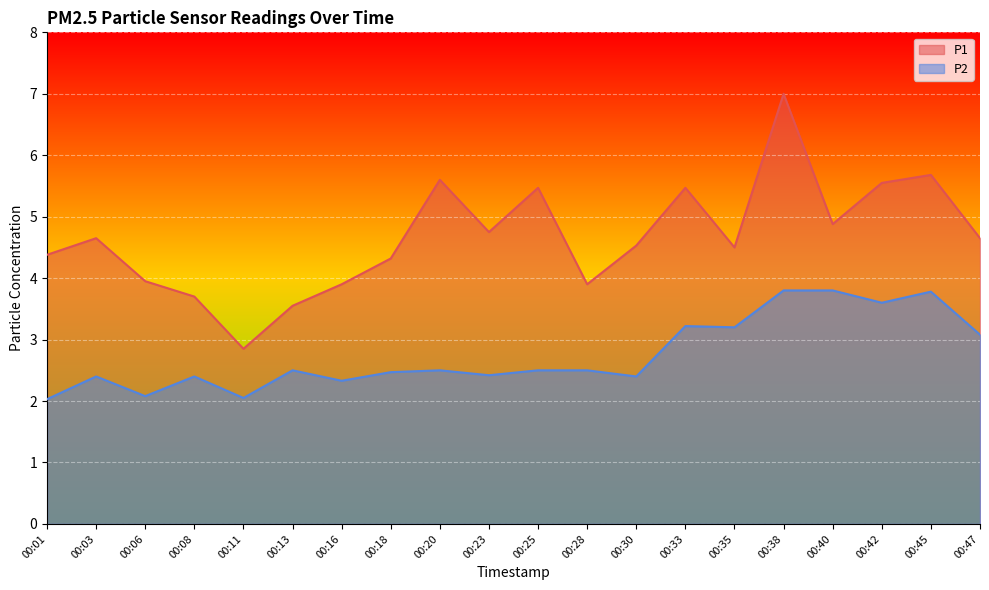

Rank the series by their maximum value, from lowest to highest.

P2, P1